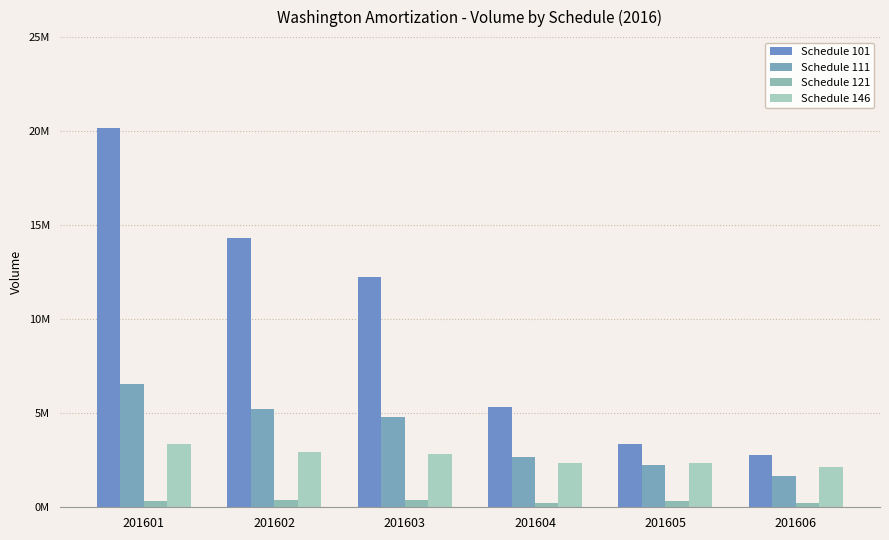

What is the value of the Schedule 146 bar at the 6th from the left?

2149880